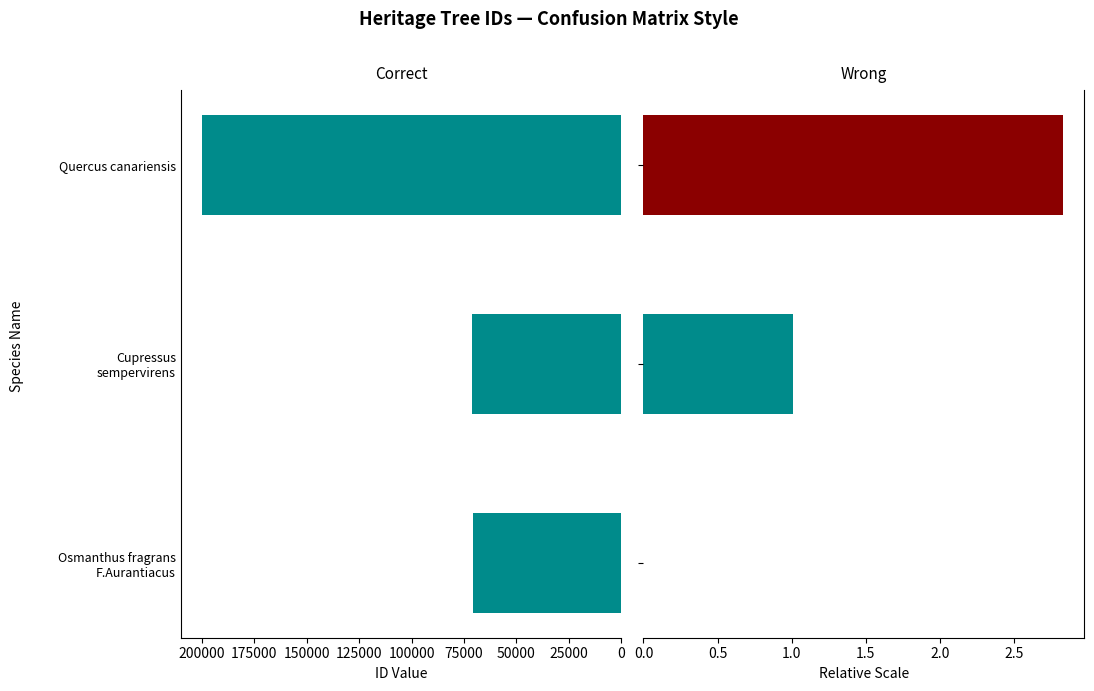

How many bars are there in total?

6